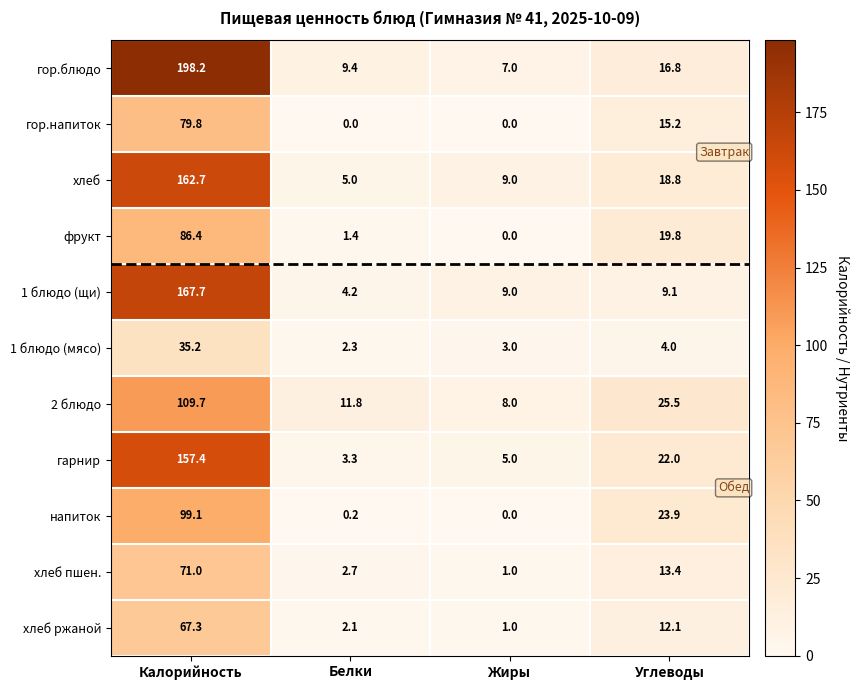

What is the greatest value displayed?

198.2